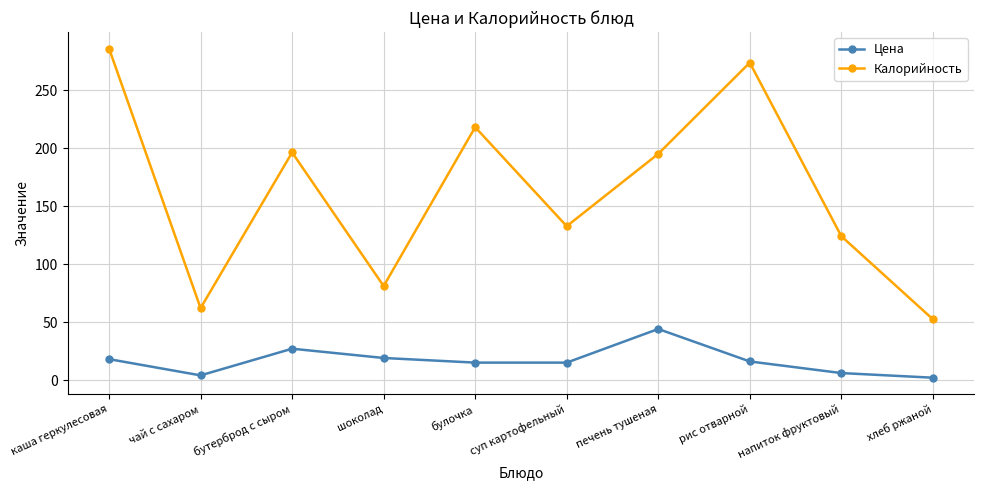

How many series are shown in this chart?

2